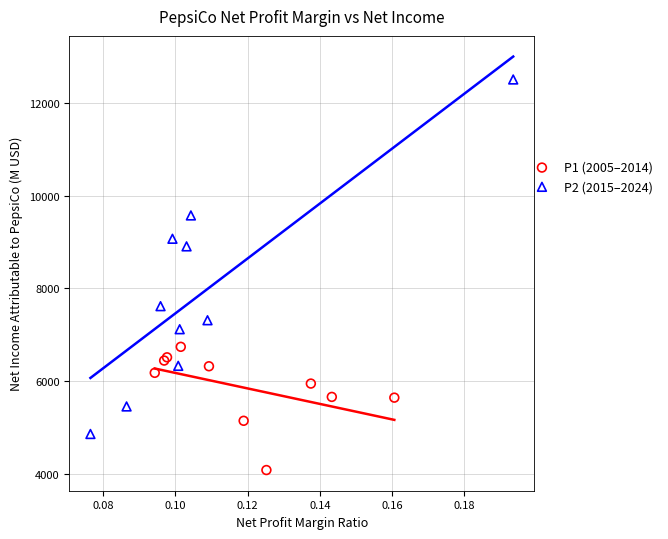

What are all the series names shown in the legend?

P1 (2005–2014), P2 (2015–2024)